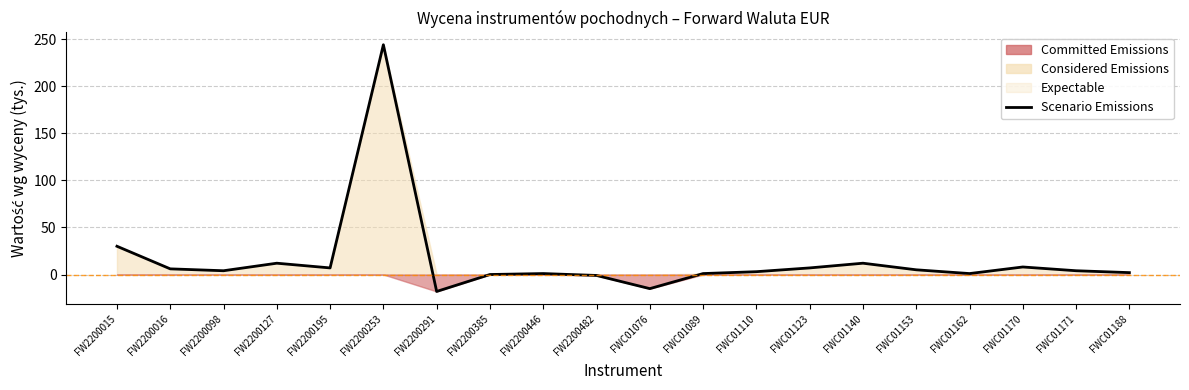

Does the chart display data point markers on the line(s)?

No